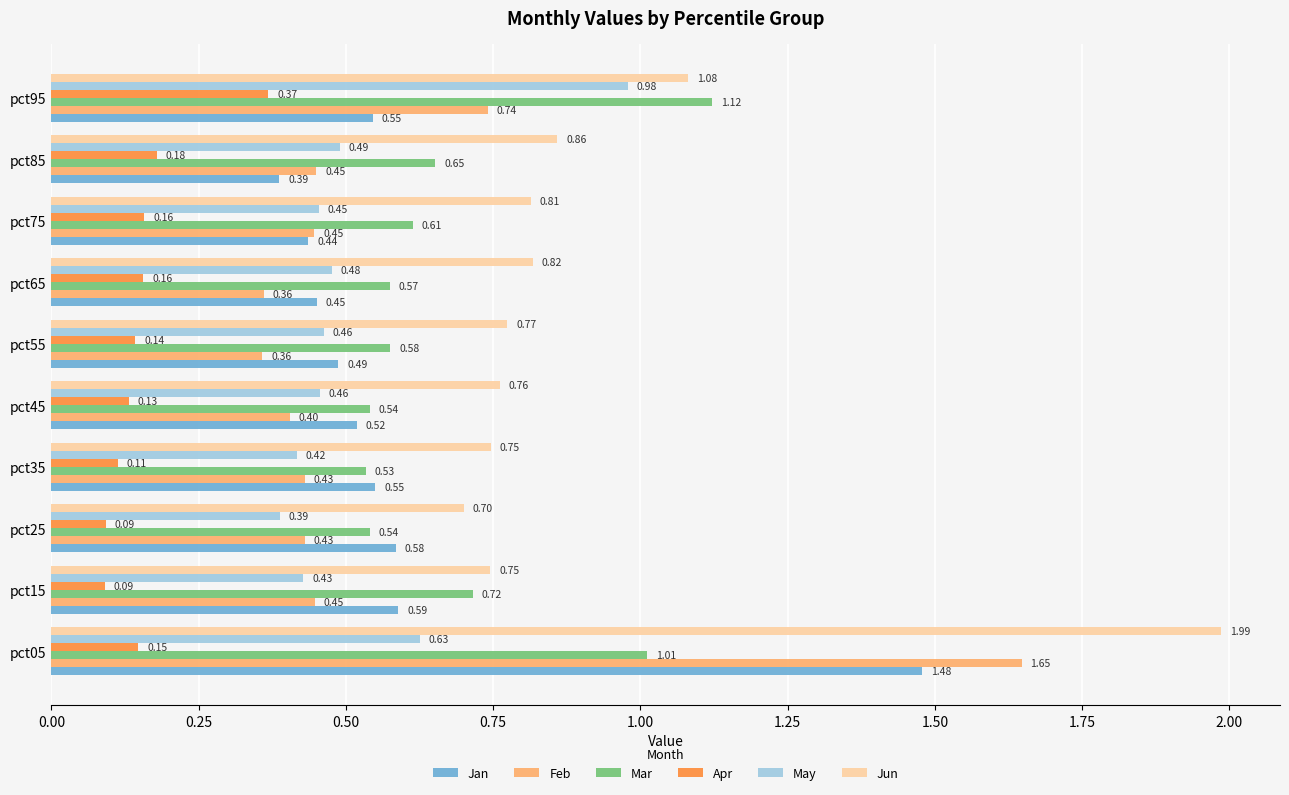

Which series changed the most between pct35 and pct95?

Mar